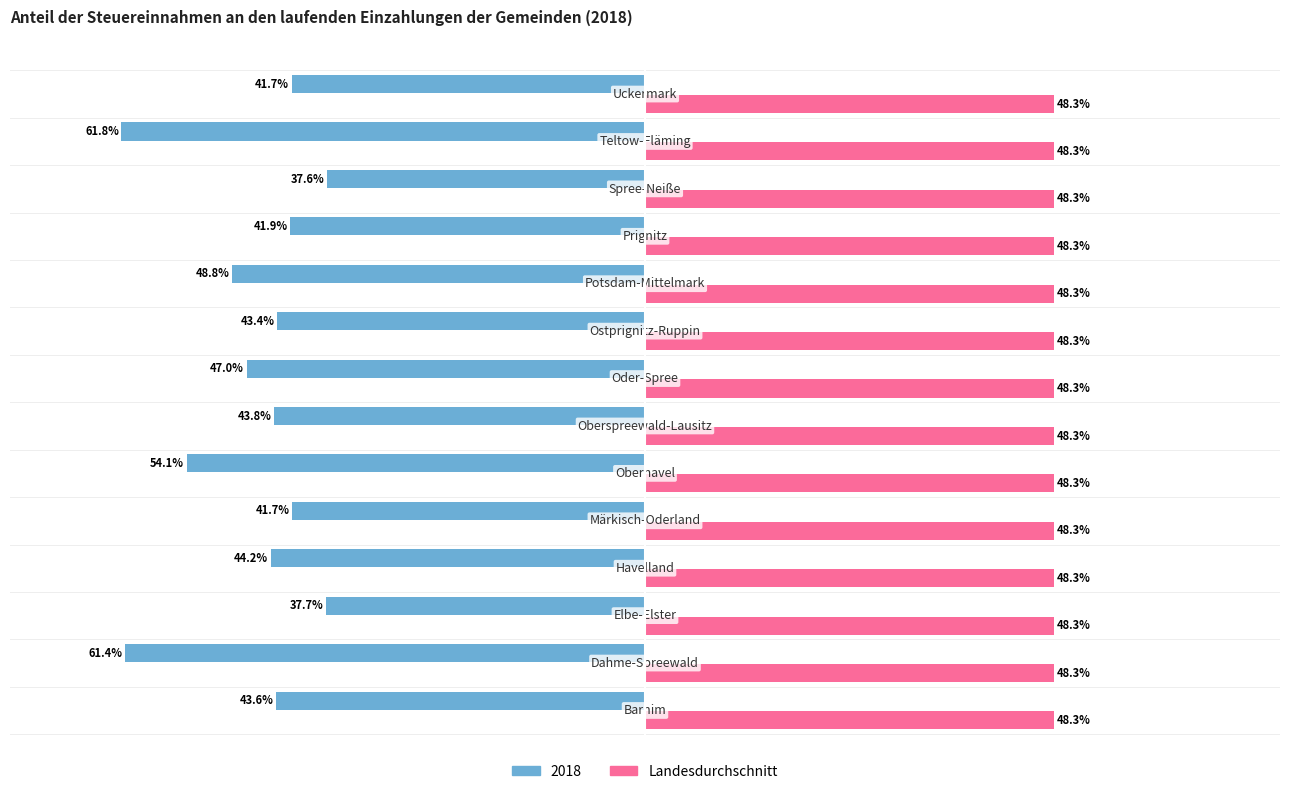

What are all the series names shown in the legend?

2018, Landesdurchschnitt